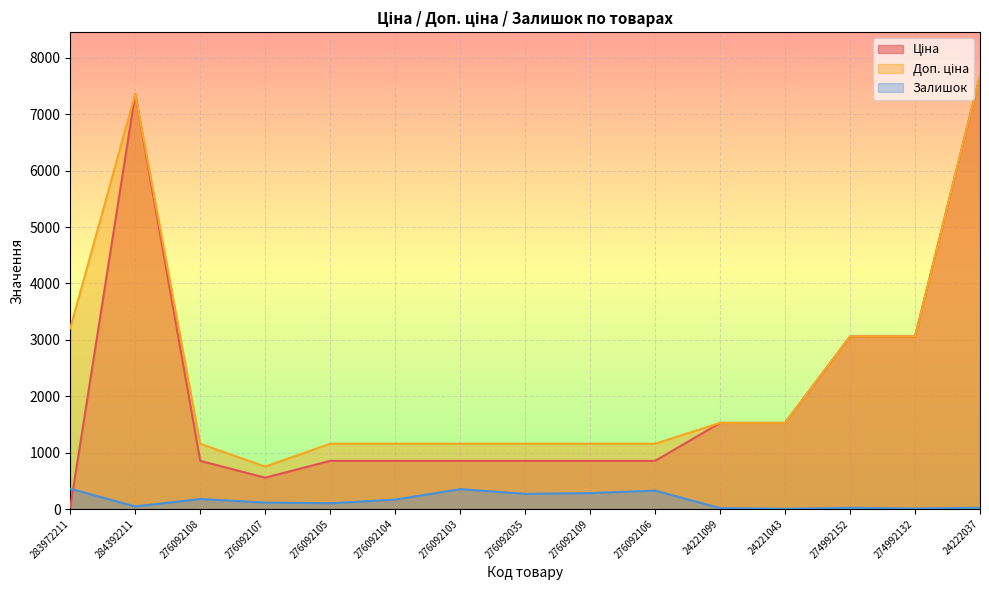

What is the difference between the maximum and minimum values in the Доп. ціна series?

6936.0